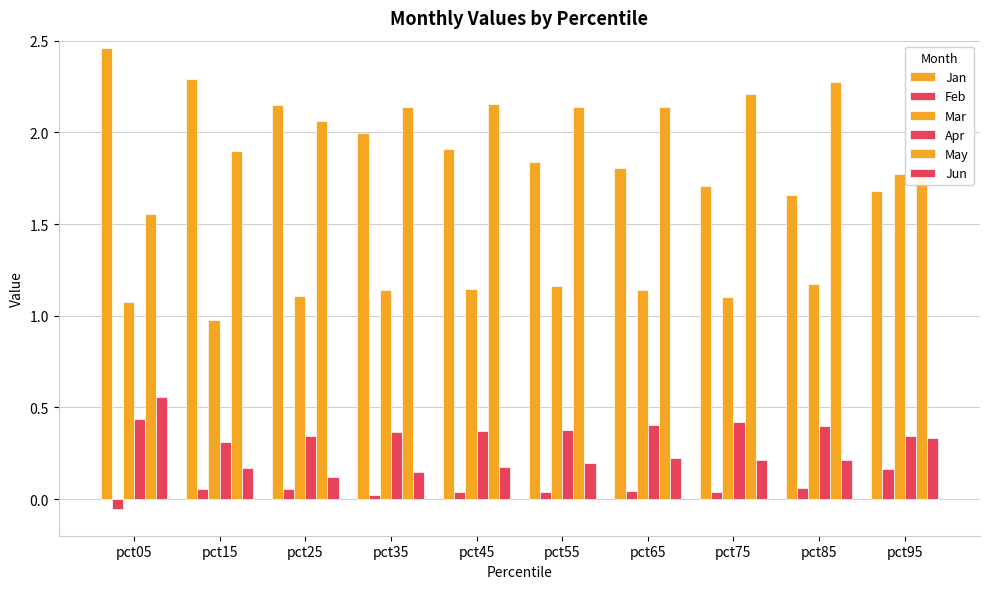

How many values in the May series exceed 2?

7